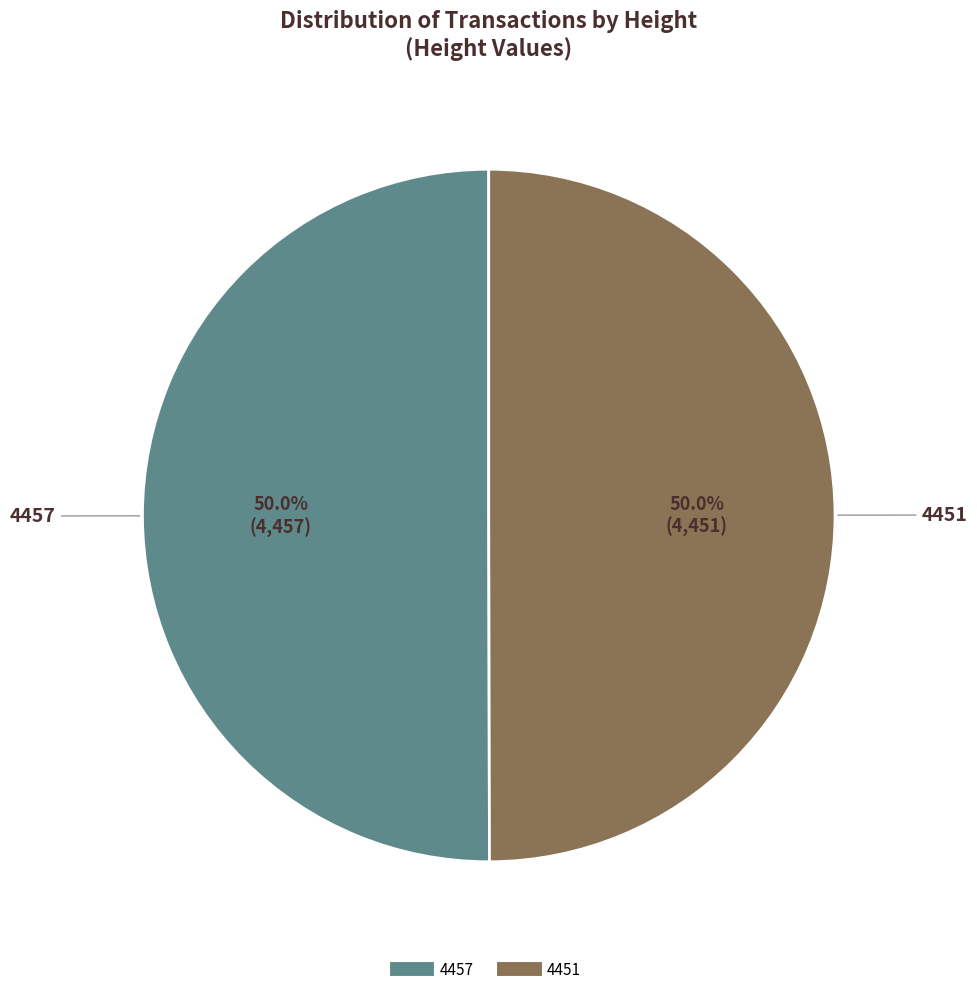

What is the ratio of the value at 4451 to the value at 4457?

1.0